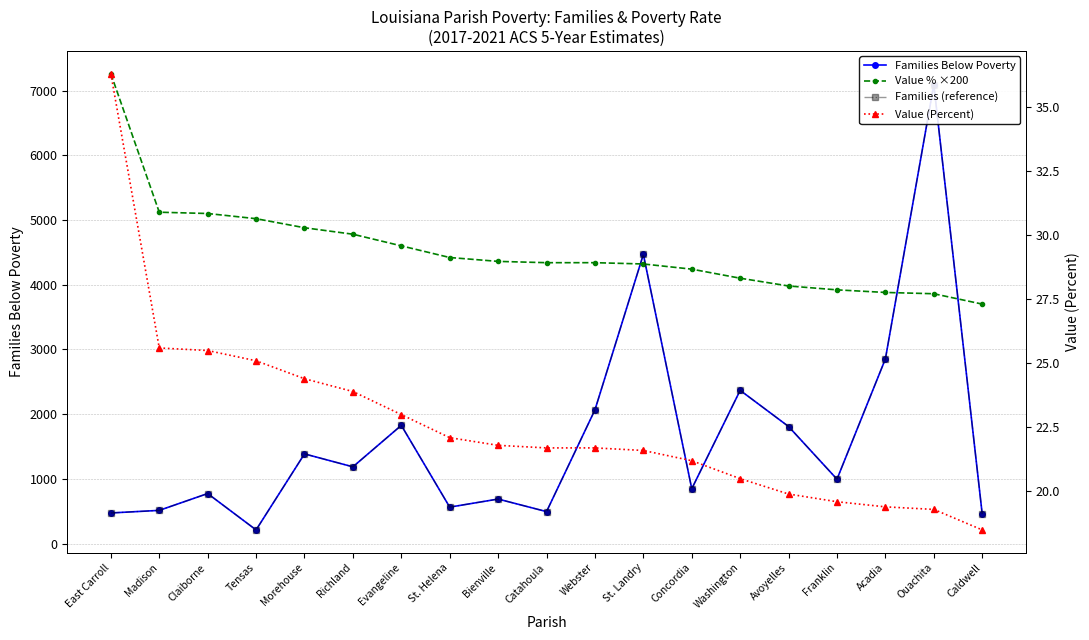

Is the value of Value % ×200 at Bienville greater than the value of Families (reference) at Richland?

Yes